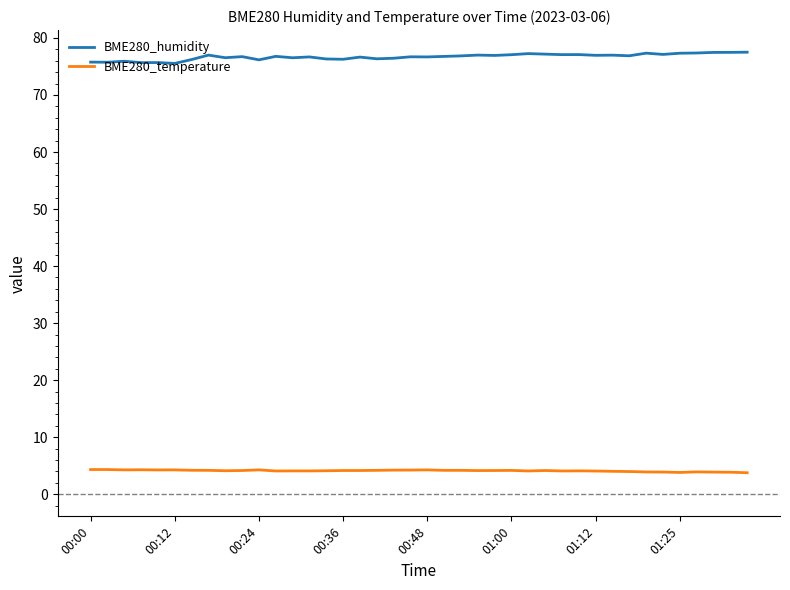

What is the maximum value shown in the chart?

77.5